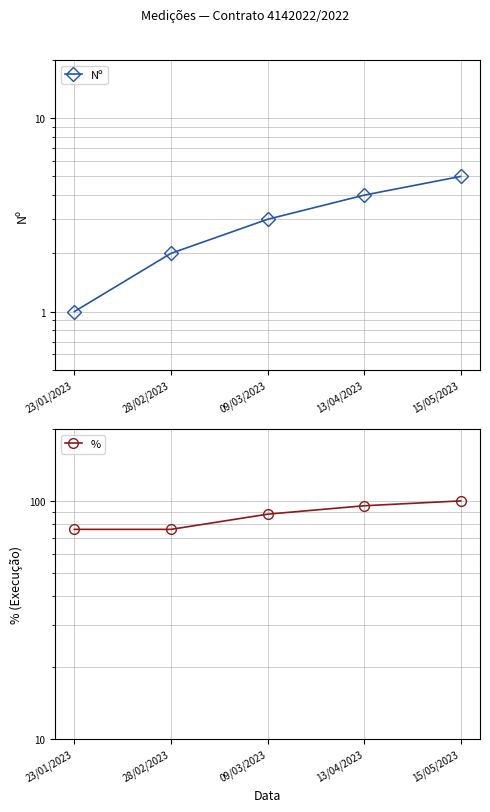

Which series has the widest spread of values?

%